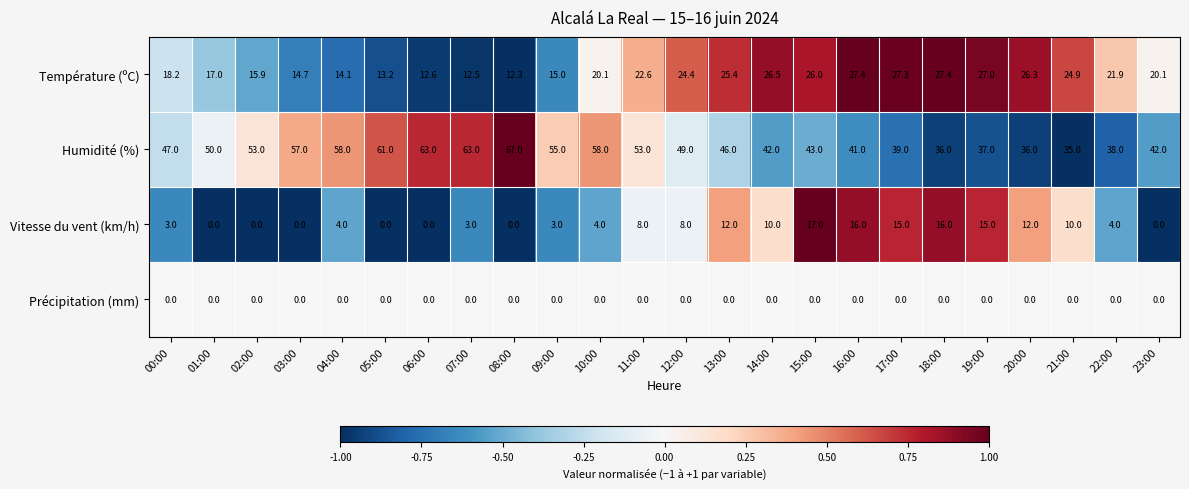

What is the total value across all series at 22:00?

63.9